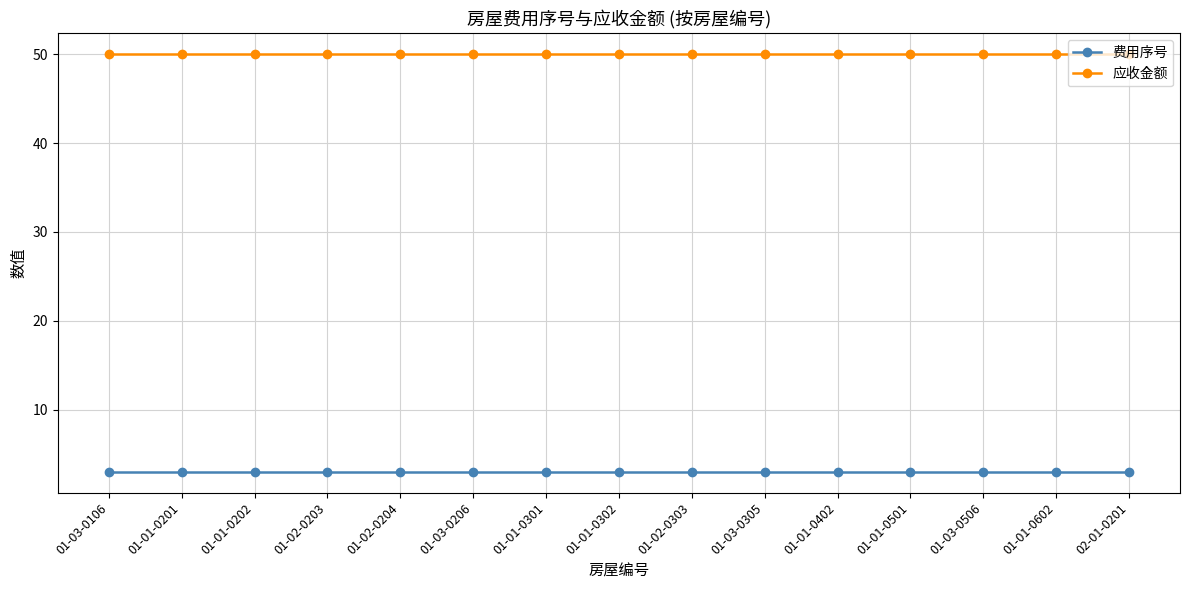

Does the chart have visible grid lines?

Yes